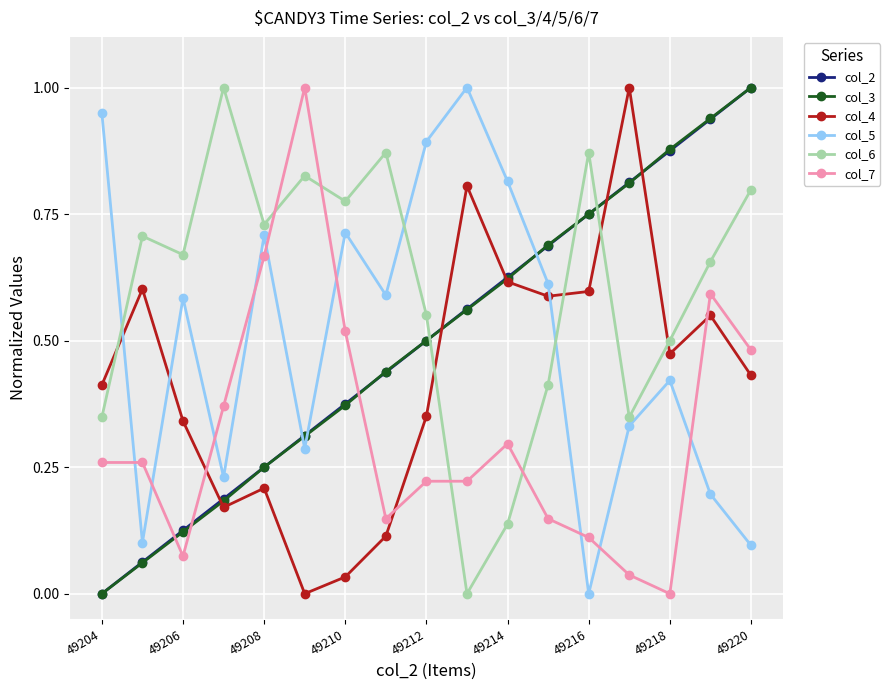

True or false: col_4 has more than 0 interior local peaks.

True